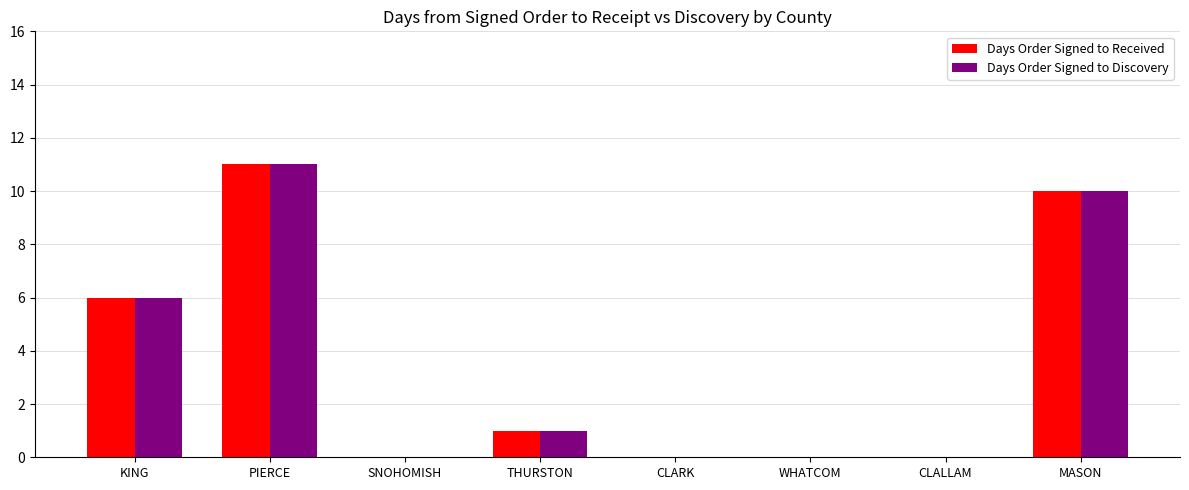

Is the value of Days Order Signed to Received at WHATCOM greater than the value of Days Order Signed to Discovery at THURSTON?

No